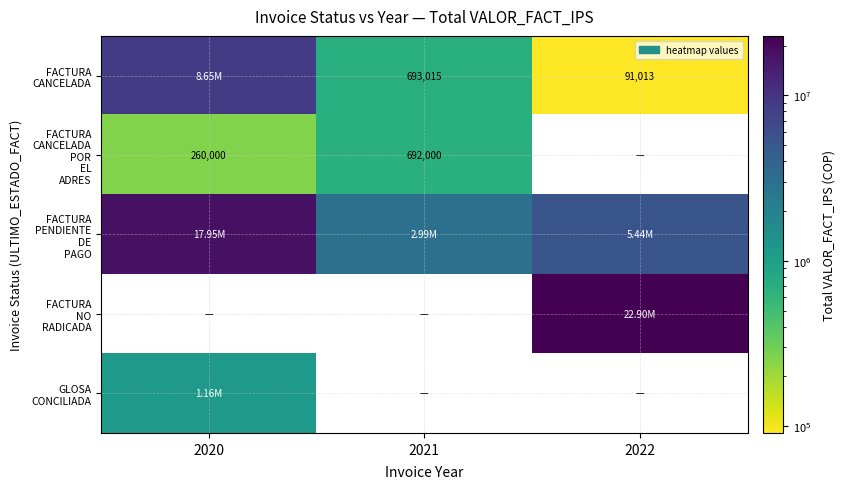

True or false: FACTURA CANCELADA POR EL ADRES has a value of 458744 at 2020.

False